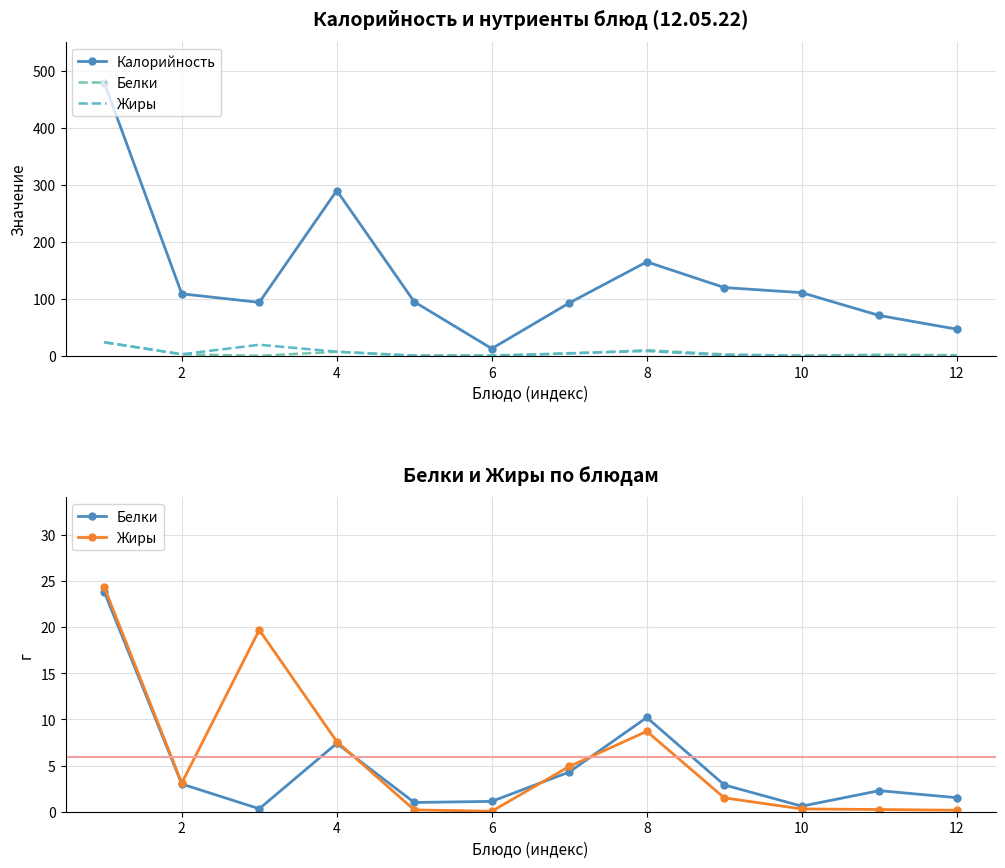

Does the chart have visible grid lines?

Yes